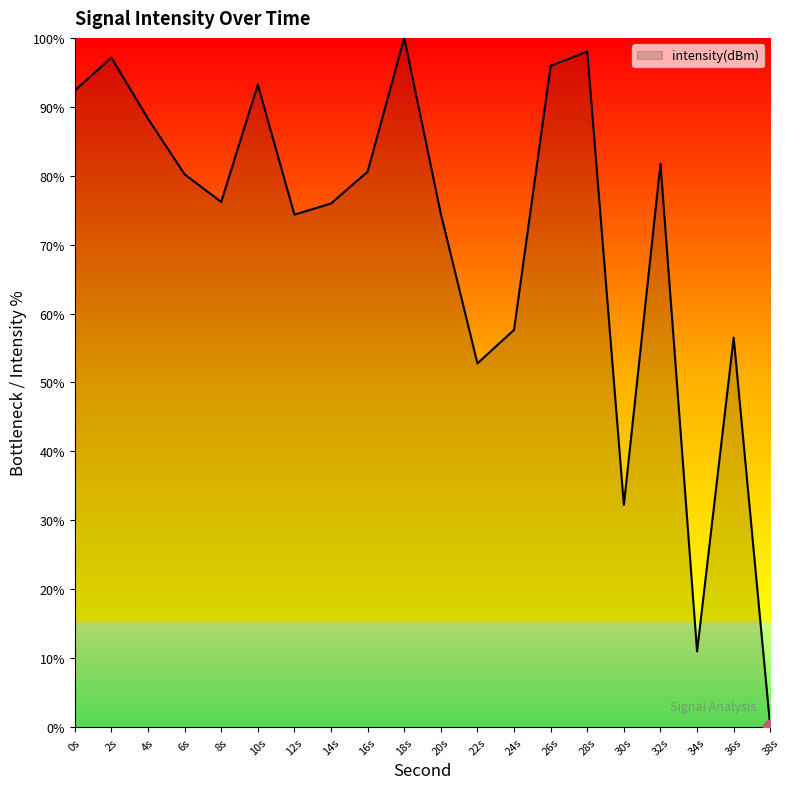

The value at 34s is 11.0. True or false?

True